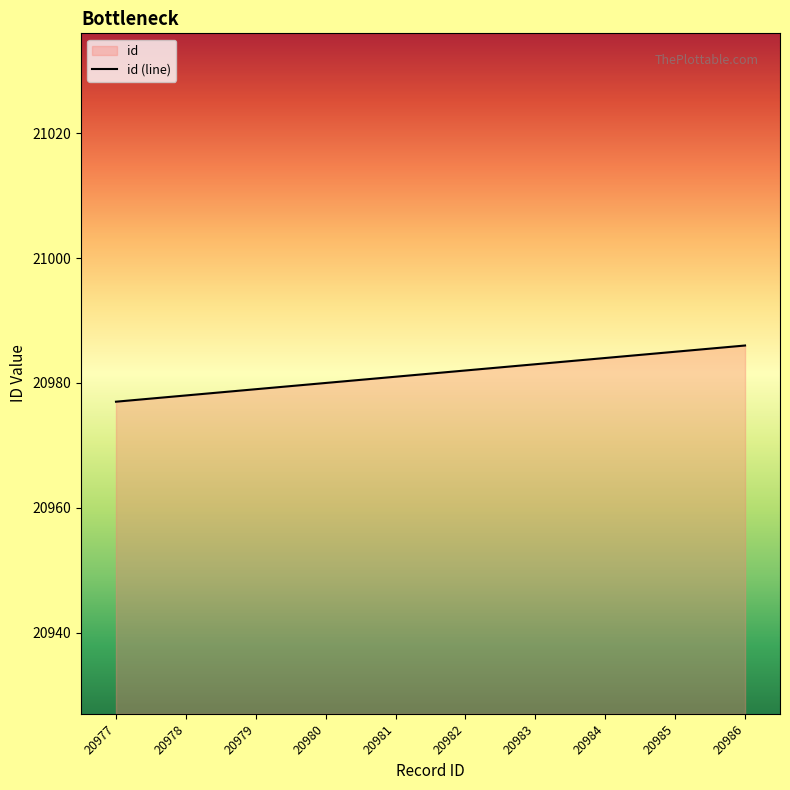

What is the difference between the values at 20979 and 20984?

5